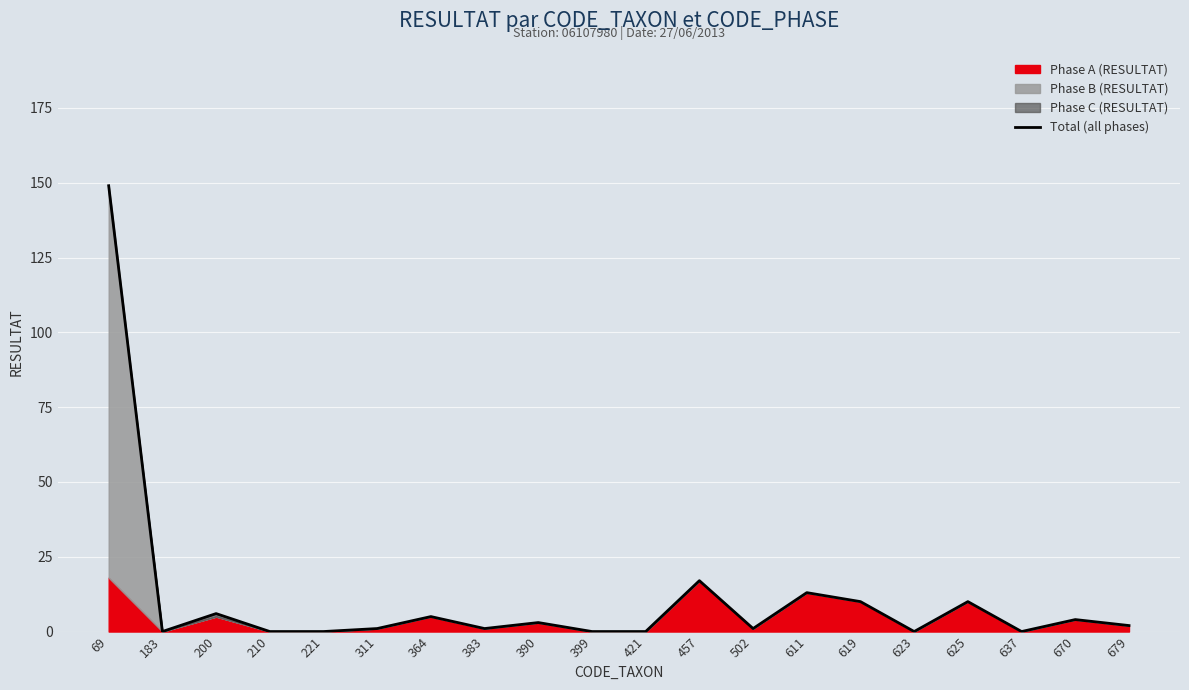

What is the difference between the values at 390 and 619?

7